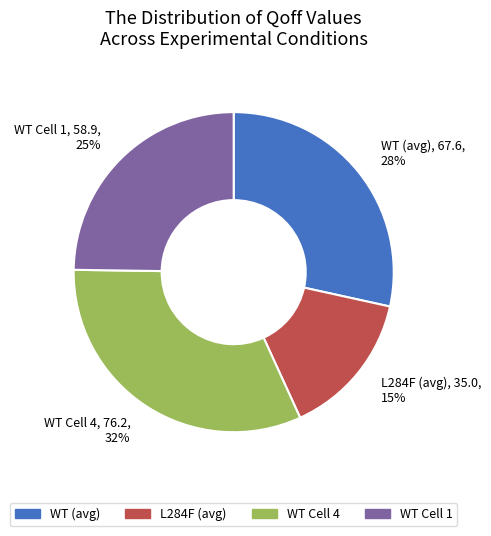

Is there any slice that represents more than half of the pie?

No